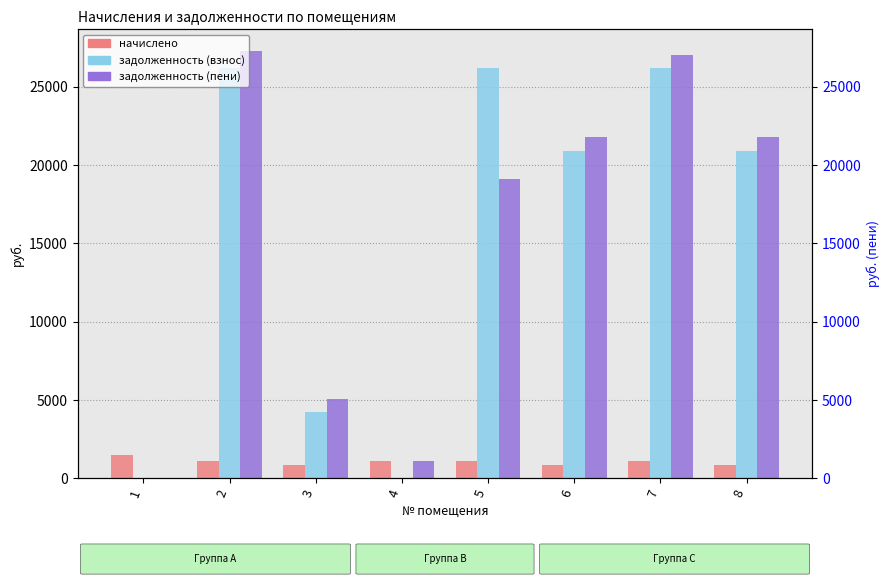

What is the sum of the задолженность (пени) values at 7 and 5?

46144.4